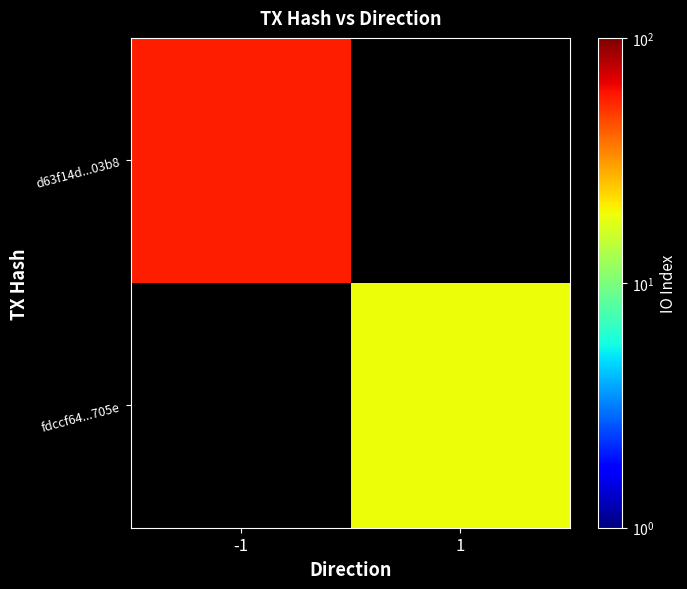

Which category has the highest value in the fdccf64...705e series?

-1